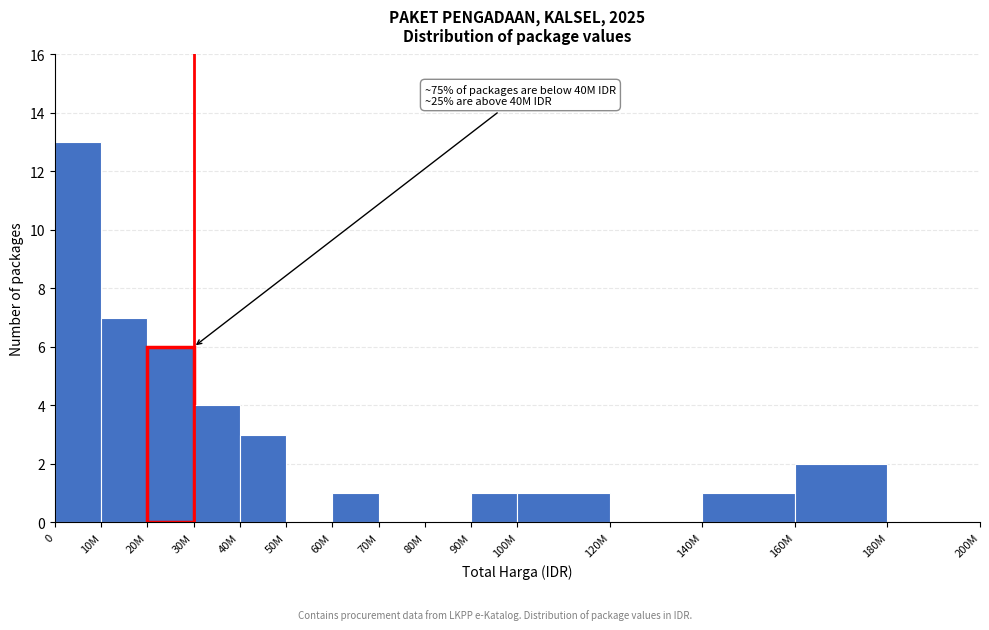

Reading left to right, extract all data points from this chart.

0=13	10M=7	20M=6	30M=4	40M=3	50M=0	60M=1	70M=0	80M=0	90M=1	100M=1	120M=0	140M=1	160M=2	180M=0